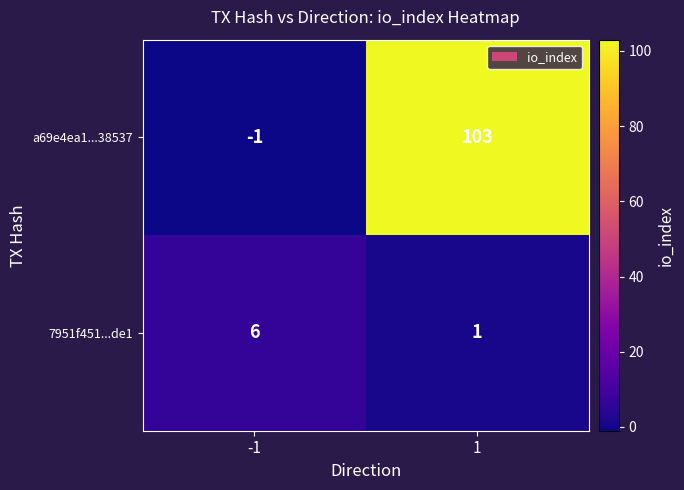

Which series has the widest spread of values?

a69e4ea1...38537